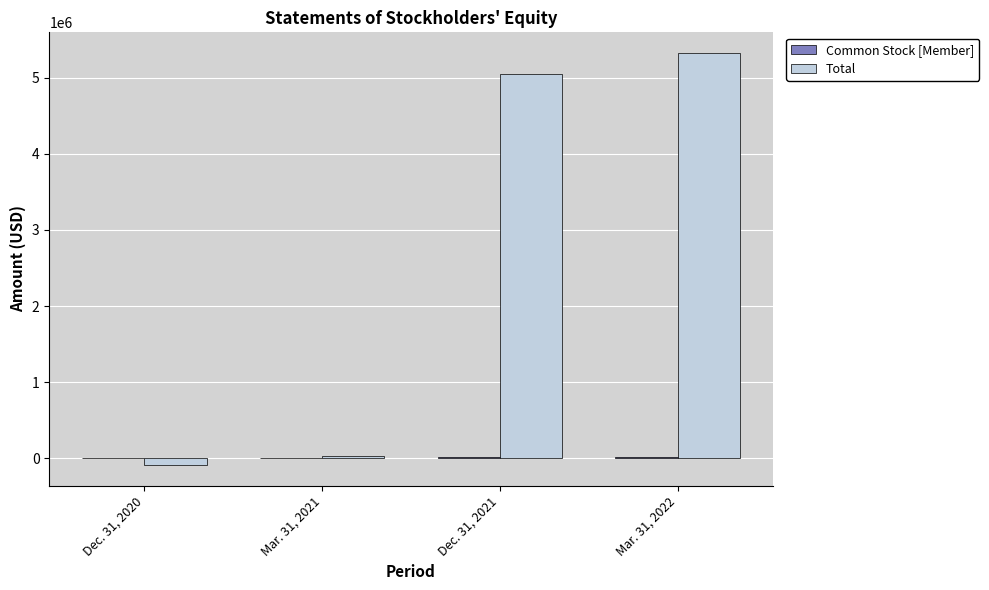

What is the maximum value shown in the chart?

5323239